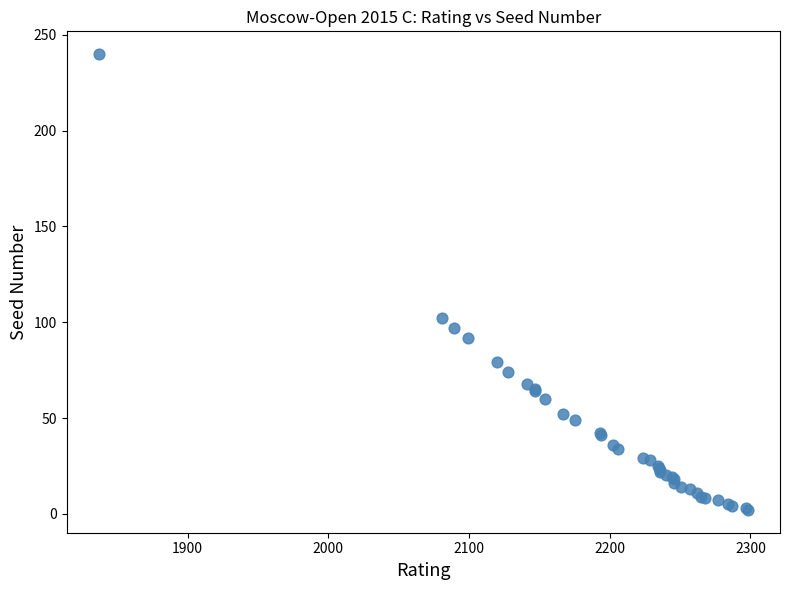

What Y value in the scatter plot is closest to 121?

102